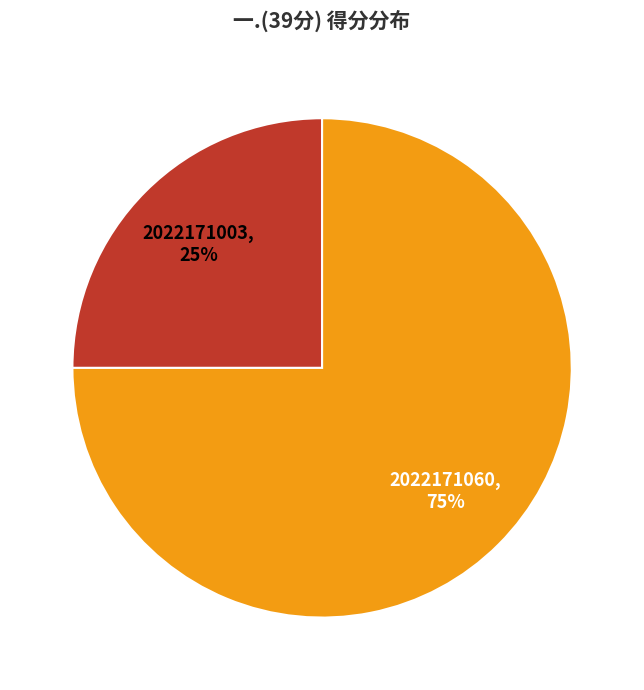

How many segments does this pie chart have?

2